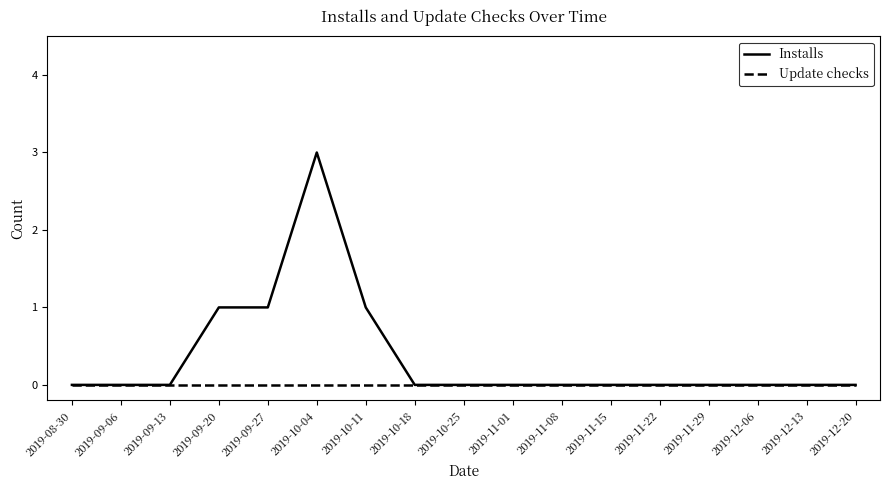

Is it true that Installs equals -1 at 2019-11-08?

False